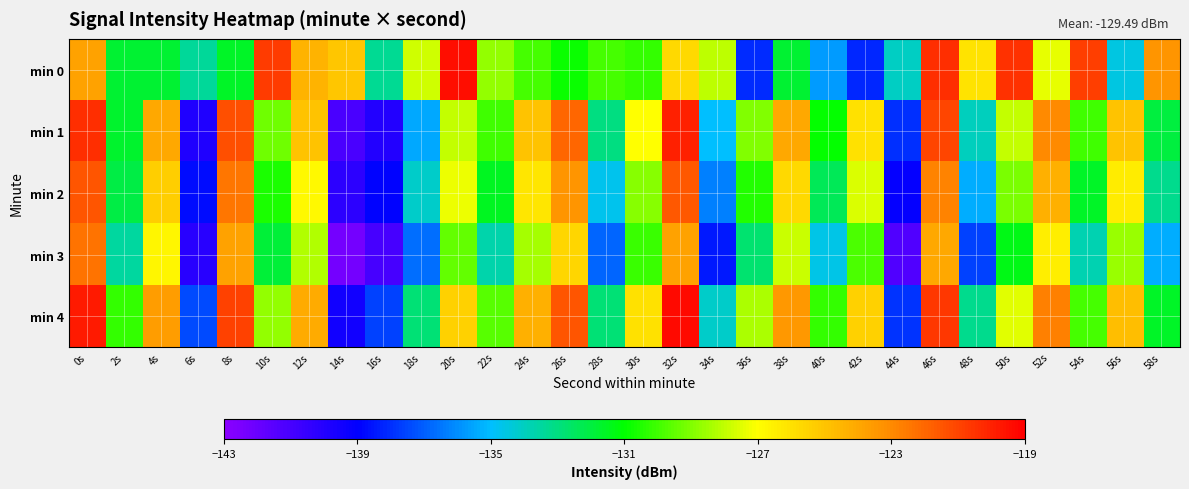

Reading right to left, what are all the values shown in this chart?

min 0: 58s=-123.3	56s=-134.5	54s=-120.8	52s=-127.4	50s=-120.4	48s=-126.1	46s=-120.4	44s=-134.0	42s=-138.1	40s=-135.8	38s=-131.8	36s=-138.1	34s=-128.0	32s=-125.7	30s=-130.2	28s=-129.9	26s=-130.8	24s=-129.9	22s=-128.7	20s=-119.4	18s=-127.8	16s=-133.3	14s=-125.0	12s=-124.4	10s=-120.8	8s=-131.6	6s=-133.4	4s=-131.8	2s=-131.8	0s=-123.8
min 1: 58s=-132.0	56s=-125.0	54s=-130.0	52s=-123.0	50s=-128.0	48s=-134.0	46s=-121.0	44s=-138.0	42s=-126.0	40s=-131.0	38s=-124.0	36s=-129.0	34s=-135.0	32s=-120.0	30s=-127.0	28s=-133.0	26s=-122.0	24s=-125.0	22s=-130.0	20s=-128.0	18s=-135.4	16s=-140.0	14s=-141.1	12s=-124.9	10s=-129.2	8s=-121.3	6s=-139.8	4s=-124.0	2s=-131.7	0s=-120.4
min 2: 58s=-133.2	56s=-126.4	54s=-131.6	52s=-124.3	50s=-129.1	48s=-135.4	46s=-122.8	44s=-139.1	42s=-127.6	40s=-132.4	38s=-125.7	36s=-130.5	34s=-136.3	32s=-121.6	30s=-128.9	28s=-134.7	26s=-123.4	24s=-126.2	22s=-131.5	20s=-127.3	18s=-134.1	16s=-138.9	14s=-140.2	12s=-126.8	10s=-130.6	8s=-122.4	6s=-138.7	4s=-125.3	2s=-132.1	0s=-121.5
min 3: 58s=-135.4	56s=-128.6	54s=-133.8	52s=-126.5	50s=-131.3	48s=-137.6	46s=-124.0	44s=-141.3	42s=-129.8	40s=-134.6	38s=-127.9	36s=-132.7	34s=-138.5	32s=-123.8	30s=-130.1	28s=-136.9	26s=-125.6	24s=-128.4	22s=-133.7	20s=-129.5	18s=-136.7	16s=-141.0	14s=-142.3	12s=-128.2	10s=-131.9	8s=-123.8	6s=-140.1	4s=-126.7	2s=-133.5	0s=-122.3
min 4: 58s=-131.6	56s=-124.8	54s=-129.9	52s=-122.7	50s=-127.5	48s=-133.2	46s=-120.6	44s=-137.9	42s=-125.4	40s=-130.2	38s=-123.5	36s=-128.3	34s=-134.1	32s=-119.3	30s=-126.0	28s=-132.8	26s=-121.5	24s=-124.3	22s=-129.6	20s=-125.4	18s=-132.8	16s=-137.6	14s=-139.5	12s=-124.1	10s=-128.7	8s=-120.9	6s=-137.4	4s=-123.6	2s=-130.2	0s=-119.8